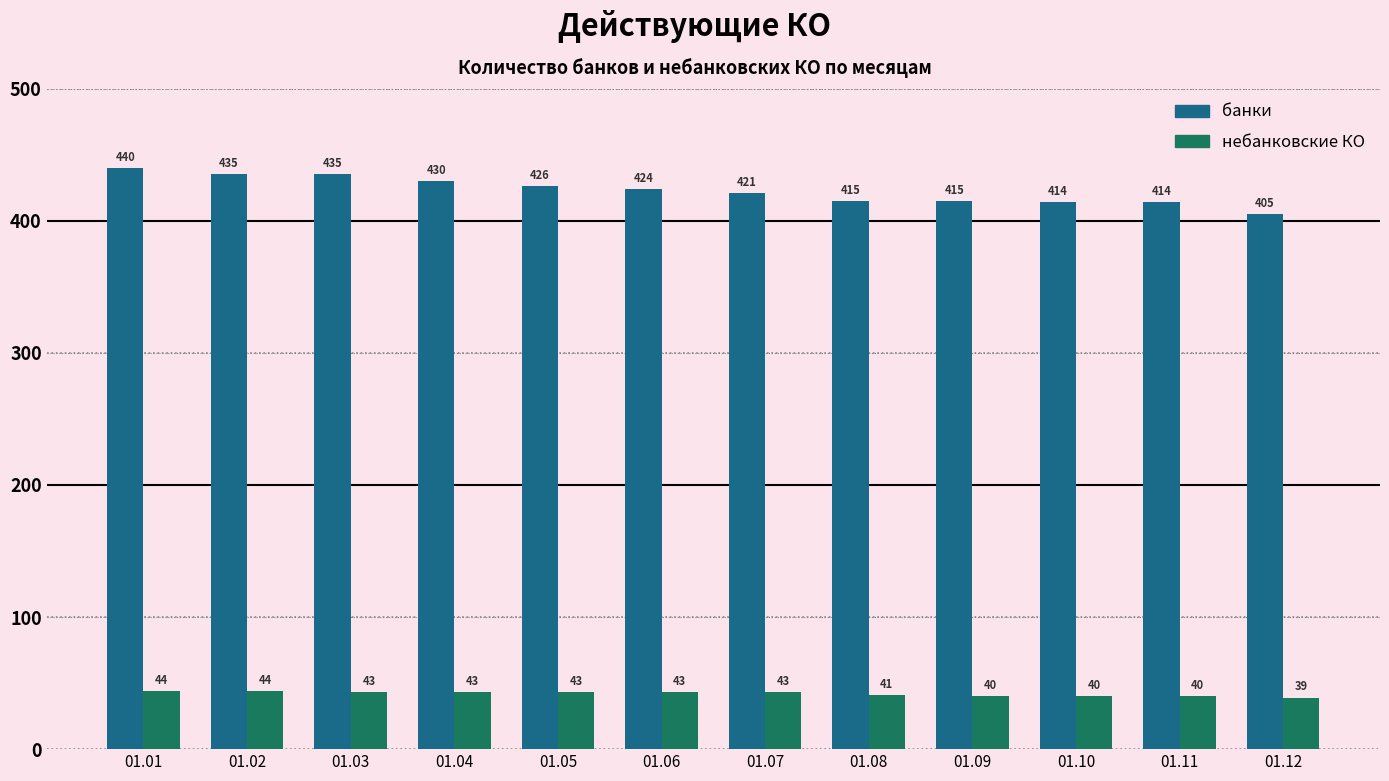

Reading right to left, list all the values displayed in this chart.

банки: 01.12=405	01.11=414	01.10=414	01.09=415	01.08=415	01.07=421	01.06=424	01.05=426	01.04=430	01.03=435	01.02=435	01.01=440
небанковские КО: 01.12=39	01.11=40	01.10=40	01.09=40	01.08=41	01.07=43	01.06=43	01.05=43	01.04=43	01.03=43	01.02=44	01.01=44